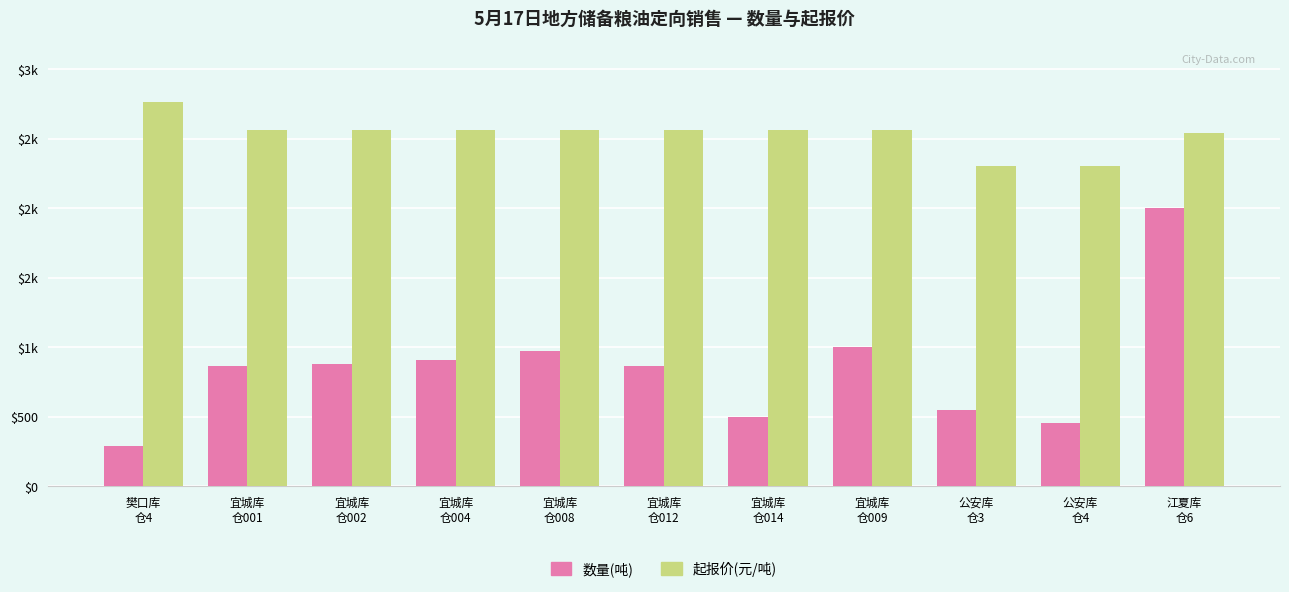

What are all the series names shown in the legend?

数量(吨), 起报价(元/吨)